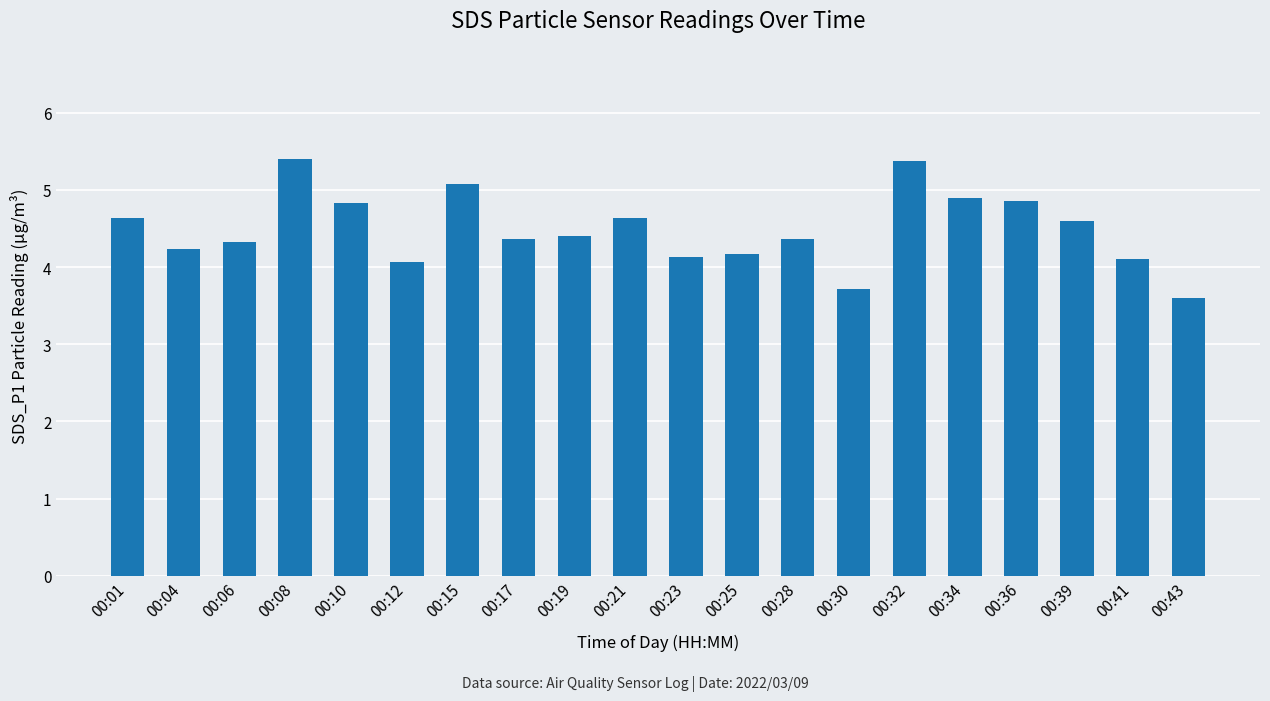

At which category does the chart reach its minimum across all series?

00:43